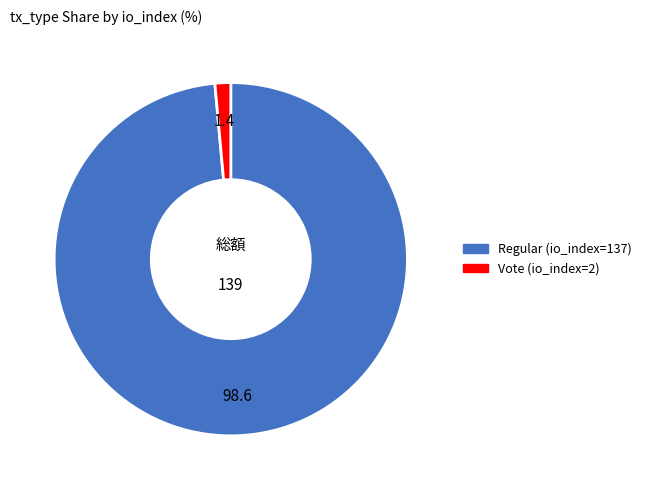

Between Regular (io_index=137) and Vote (io_index=2), which is larger?

Regular (io_index=137)